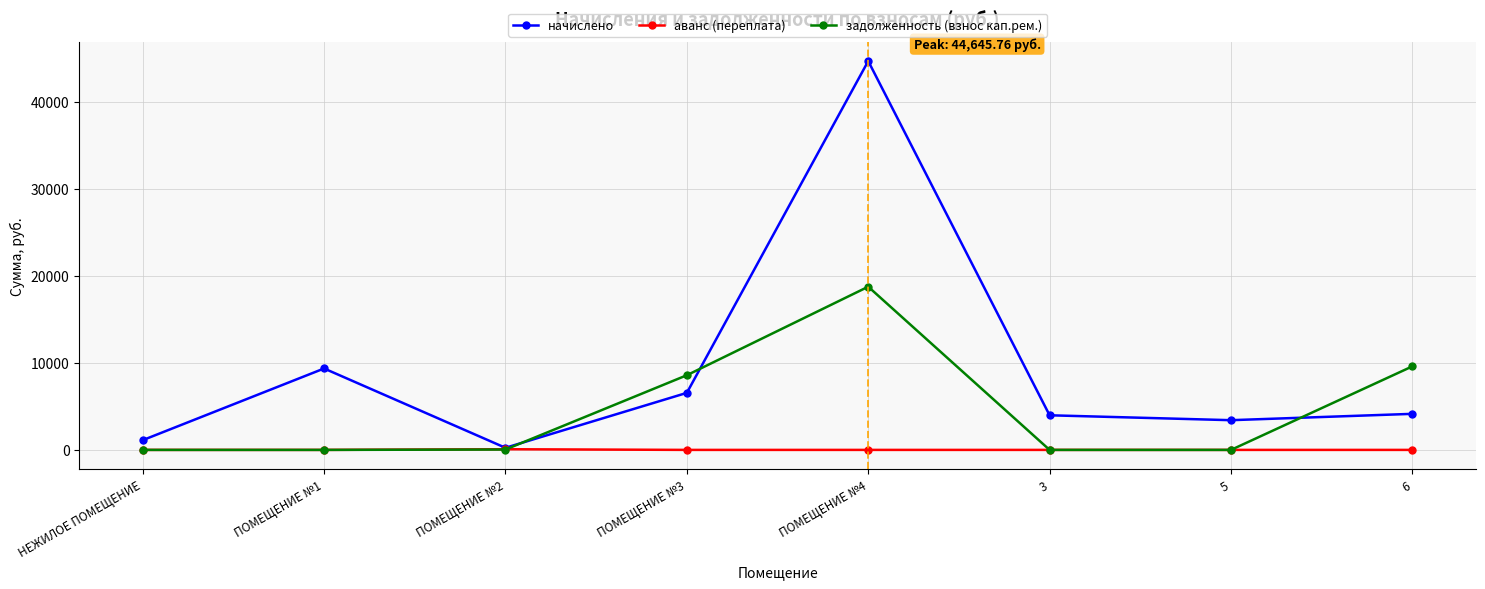

What is the difference between the second highest and second lowest values in the задолженность (взнос кап.рем.) series?

9592.0